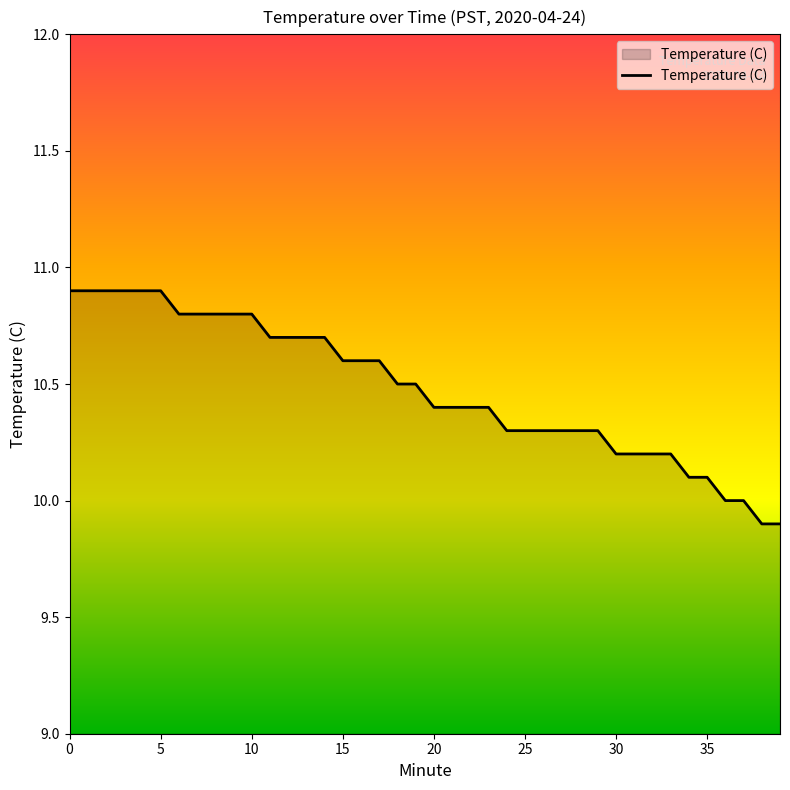

How many lines are shown in the chart?

1